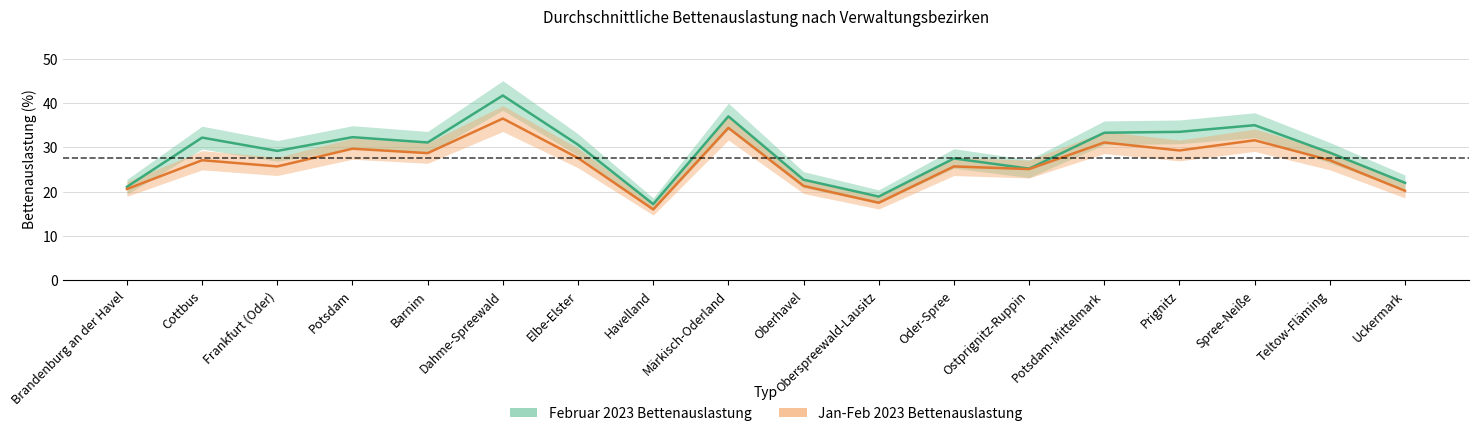

Where does the Februar 2023 Bettenauslastung series first go above 30?

Cottbus